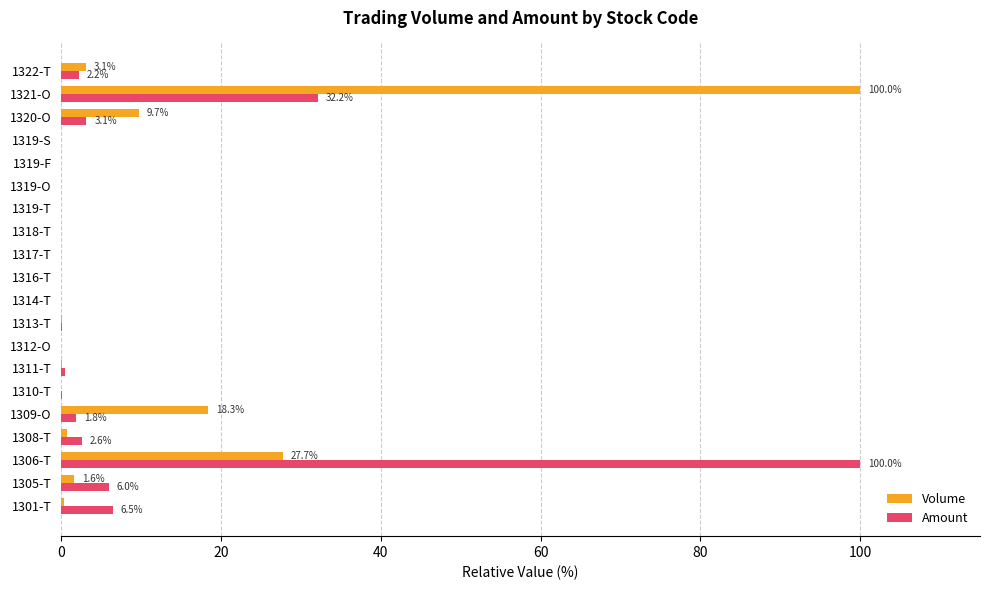

Where is Amount nearest to the value 50?

1321-O